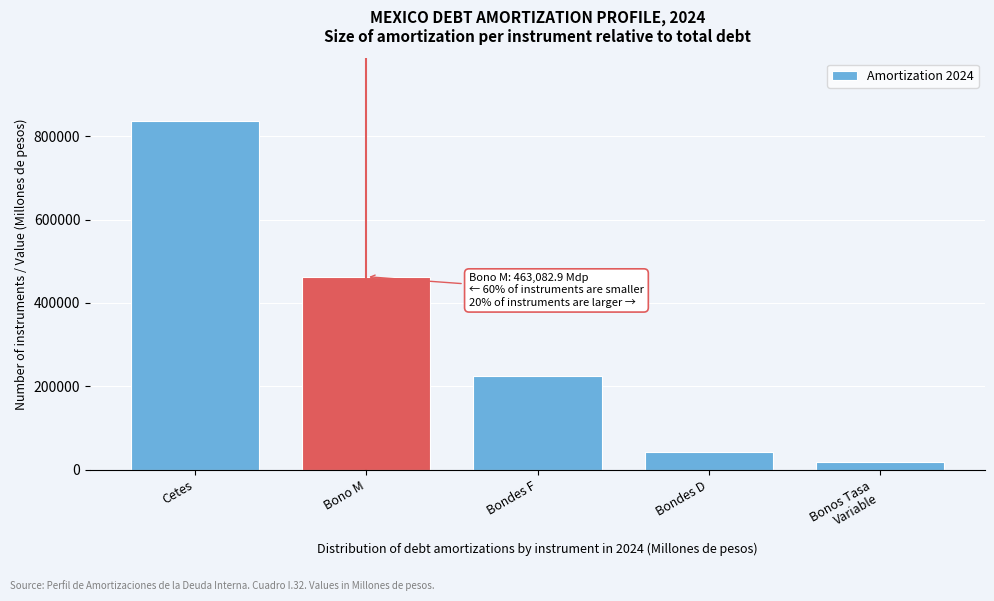

Reading right to left, transcribe all the data shown in this chart.

19044.0	43807.1	225312.1	463082.9	836248.2